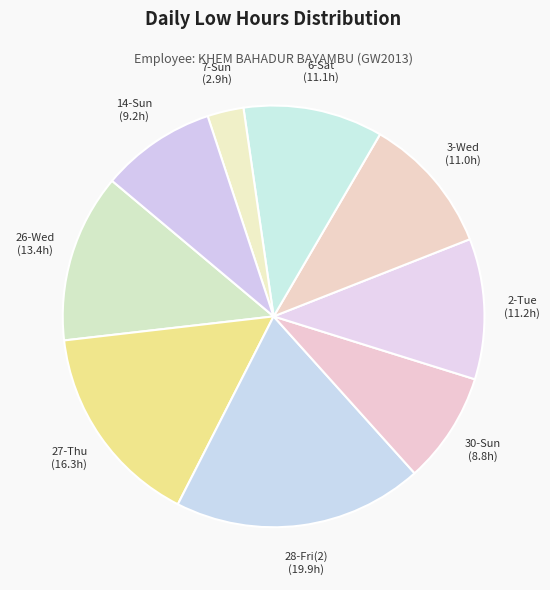

To the nearest percent, what is the average slice percentage?

11%